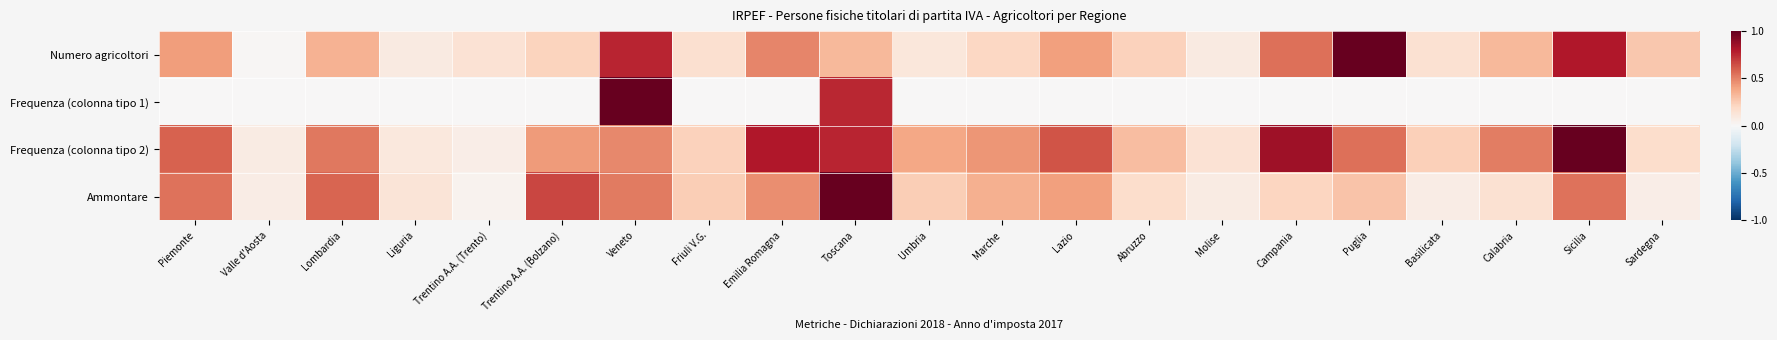

Which has a higher value, Umbria or Puglia?

Puglia